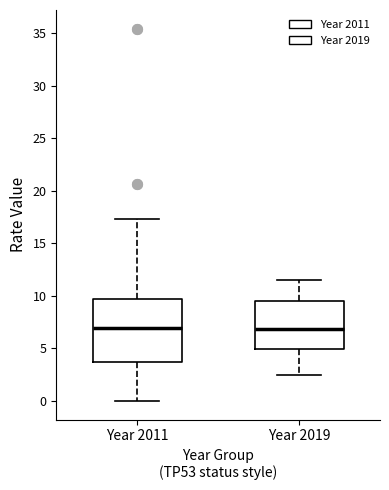

Reading left to right, transcribe this box plot: for each box, give where its median line is, the range the box spans, and where its two whiskers end, as read against the y-axis. The values are not printed on the chart, so give them approximately, as read against the axis.

Year 2011: median 7.0, box 3.5 to 9.5, whiskers 0.0 to 17.5
Year 2019: median 7.0, box 5.0 to 9.5, whiskers 2.5 to 11.5